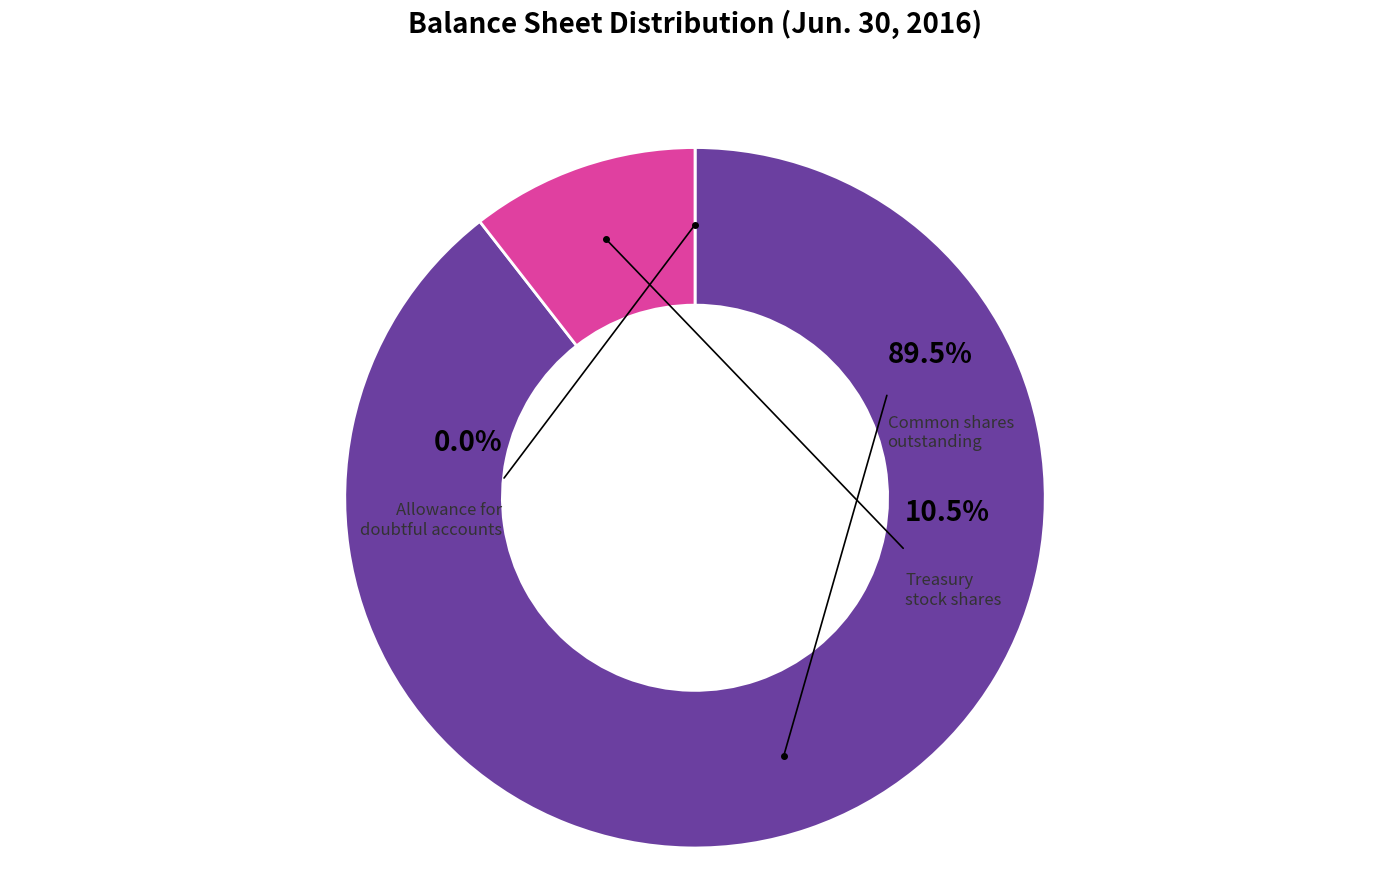

What is the change in value from Common stock, shares outstanding to Treasury stock, shares?

-63566810